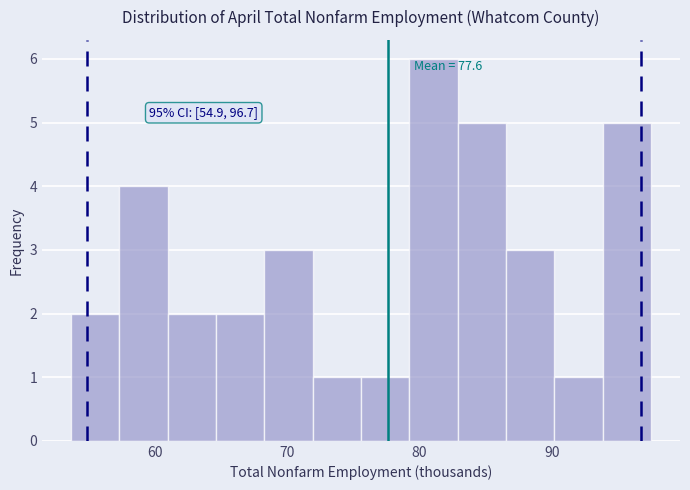

Read against the x-axis, roughly where is the centre of the tallest bar?

81